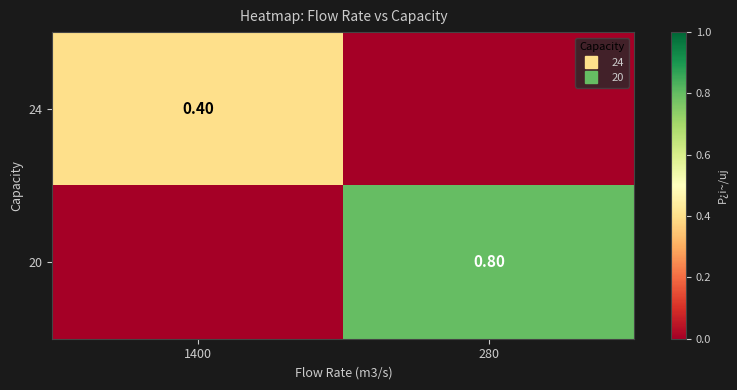

What is the difference between the maximum and minimum values in the 24 series?

0.4